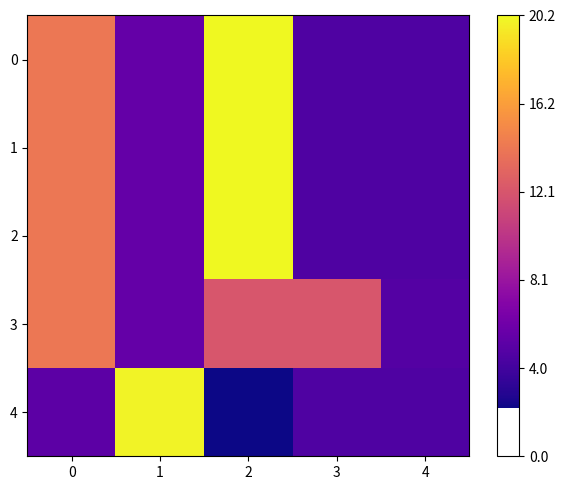

Which series has the largest range (max minus min)?

4